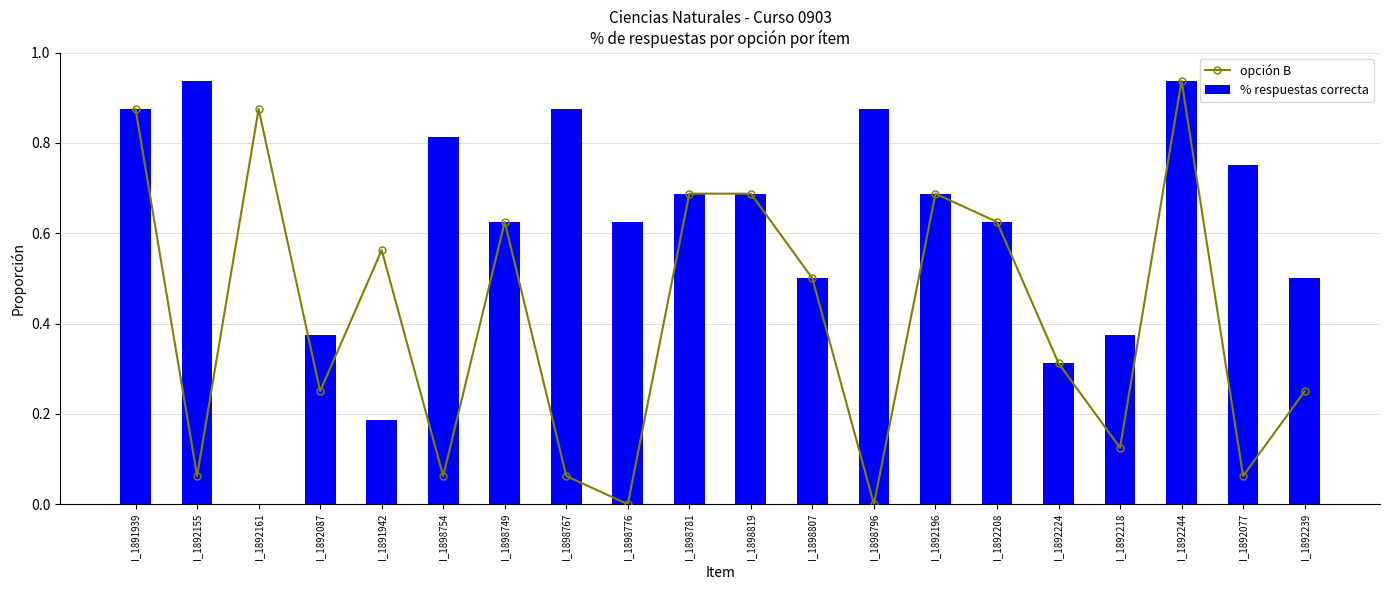

What is the sum of all % respuestas correcta values?

12.2